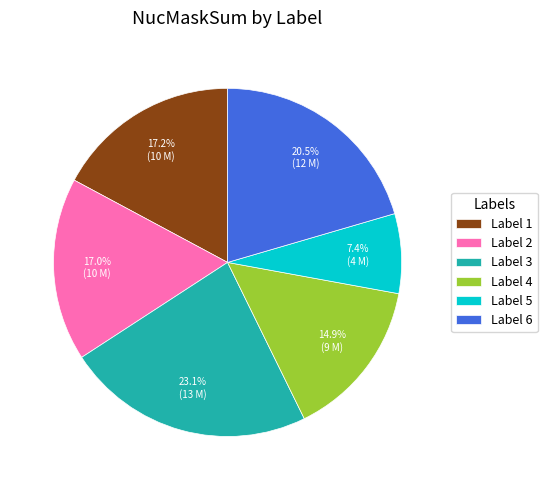

What portion of the pie excludes Label 6?

79.5%